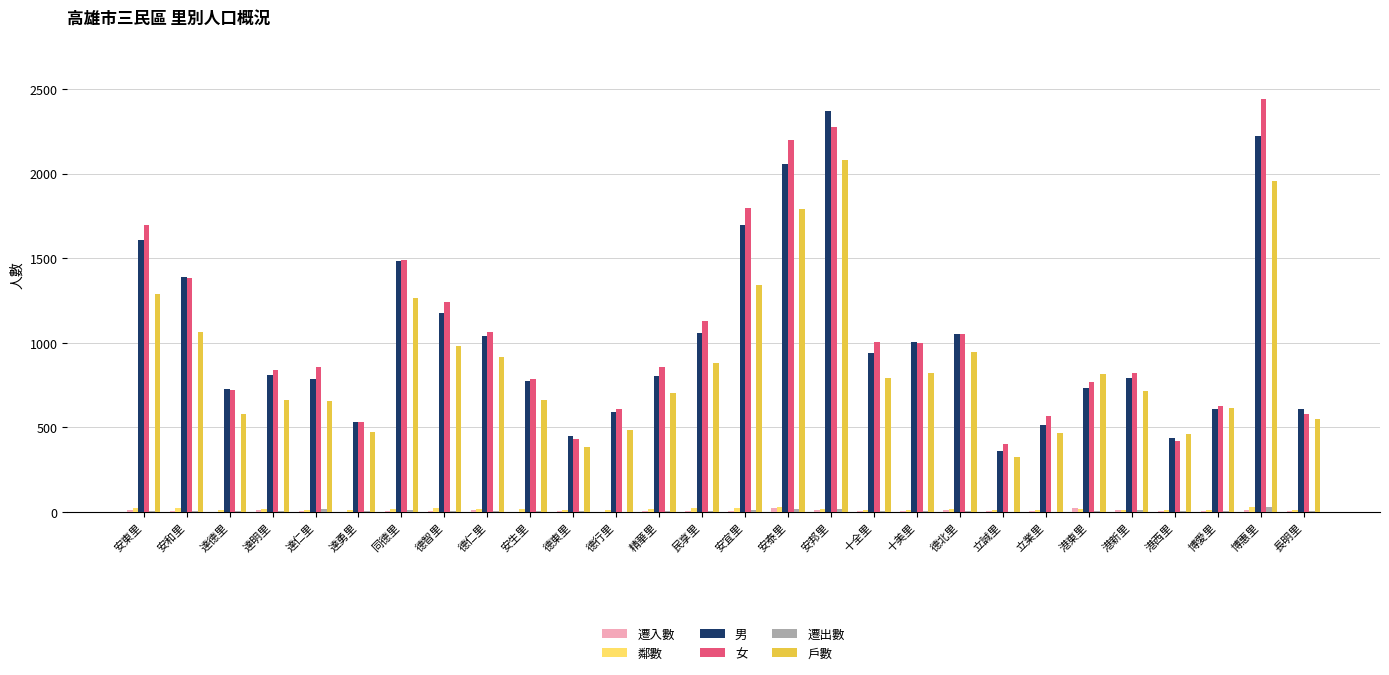

True or false: 戶數 has a value of 938 at 安生里.

False